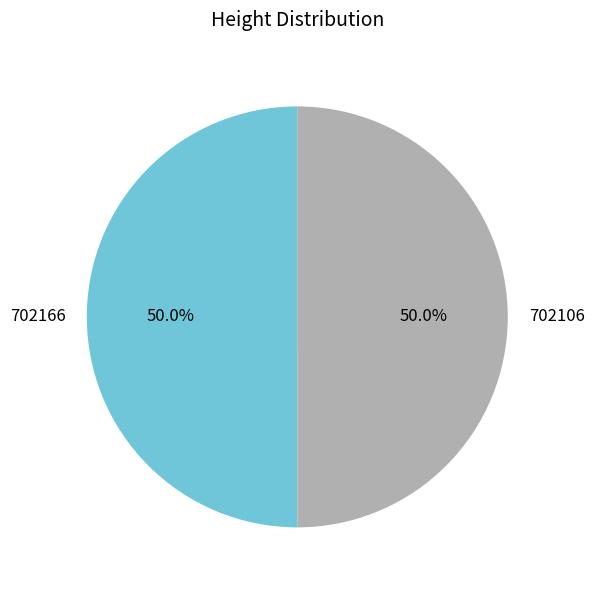

To the nearest percent, what is the average slice percentage?

50%